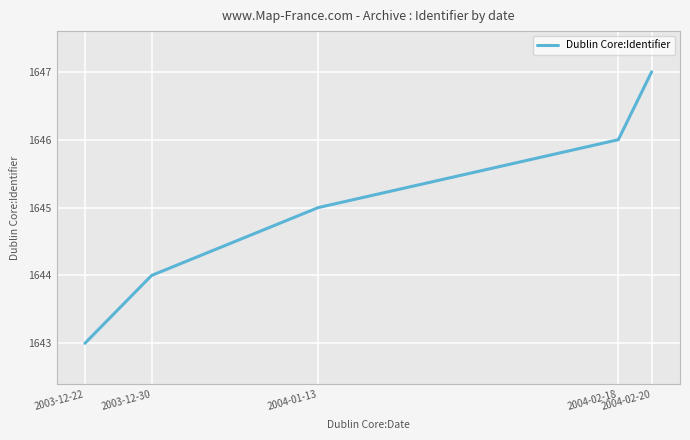

How many values are below 1645?

2